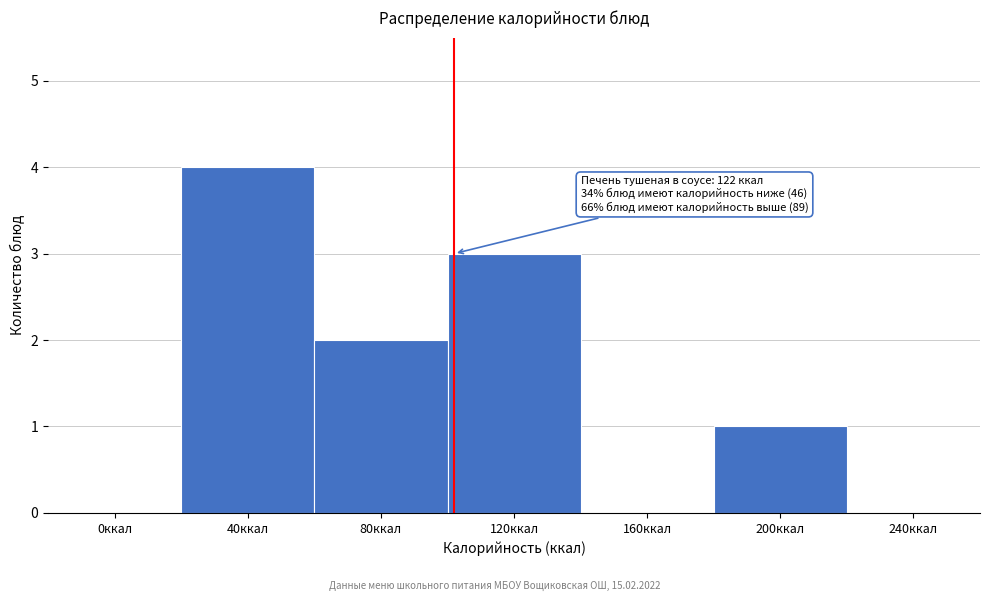

Reading right to left, extract all data points from this chart.

240ккал=0	200ккал=1	160ккал=0	120ккал=3	80ккал=2	40ккал=4	0ккал=0